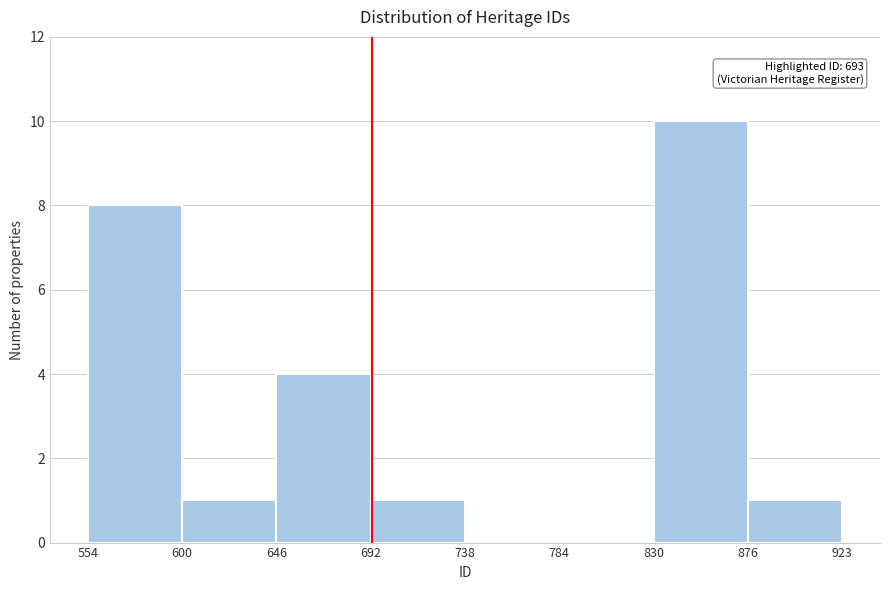

Which range on the x-axis has the tallest bar?

830 to 876